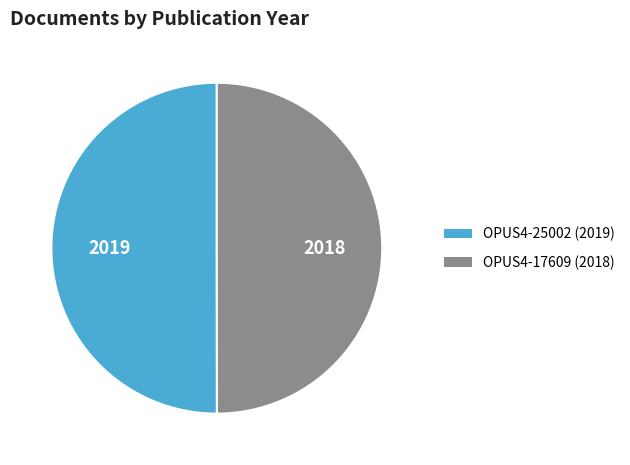

Is it true that OPUS4-25002 is 39% of the pie?

False